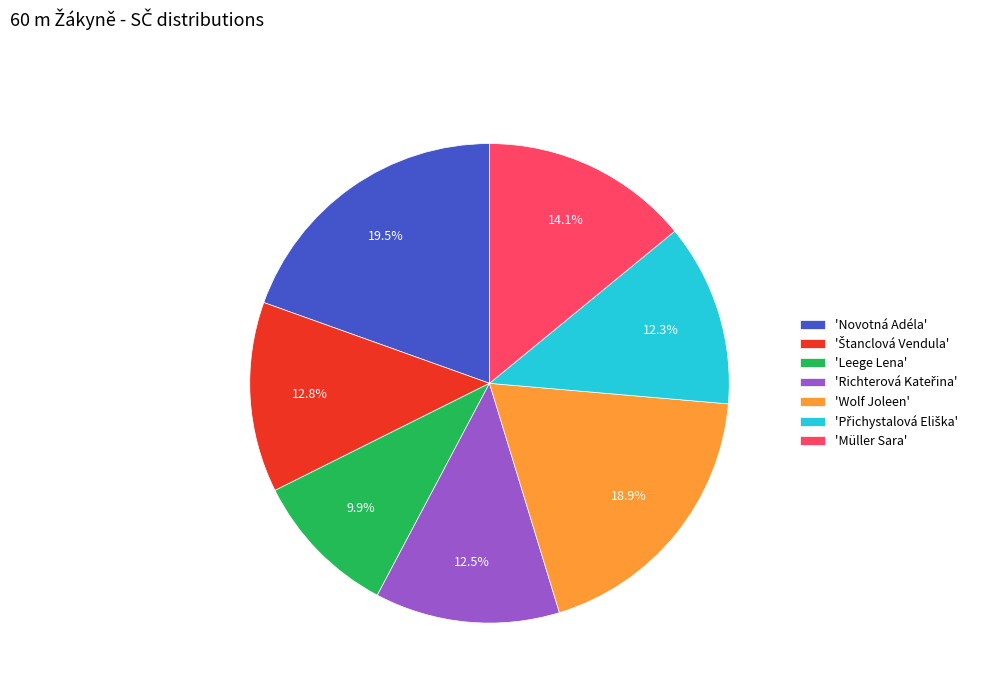

Is there any slice that represents more than half of the pie?

No